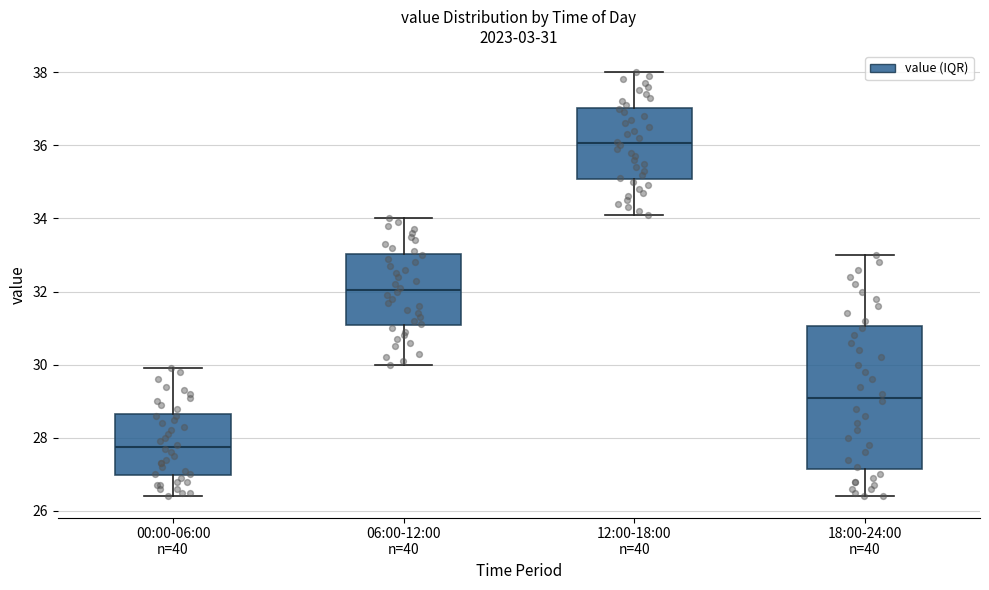

Which box is the tallest, from its lower edge to its upper edge?

18:00-24:00 n=40